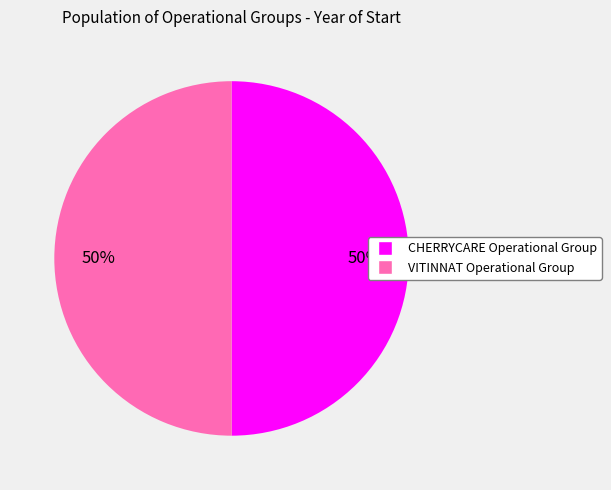

The CHERRYCARE Operational Group slice represents 50% of the pie. True or false?

True